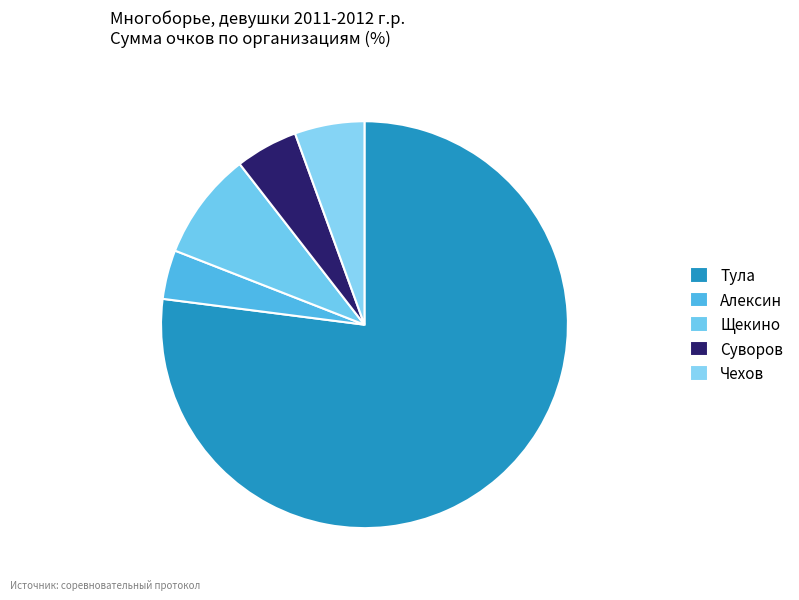

Do Чехов and Алексин together represent more than half of the pie?

No